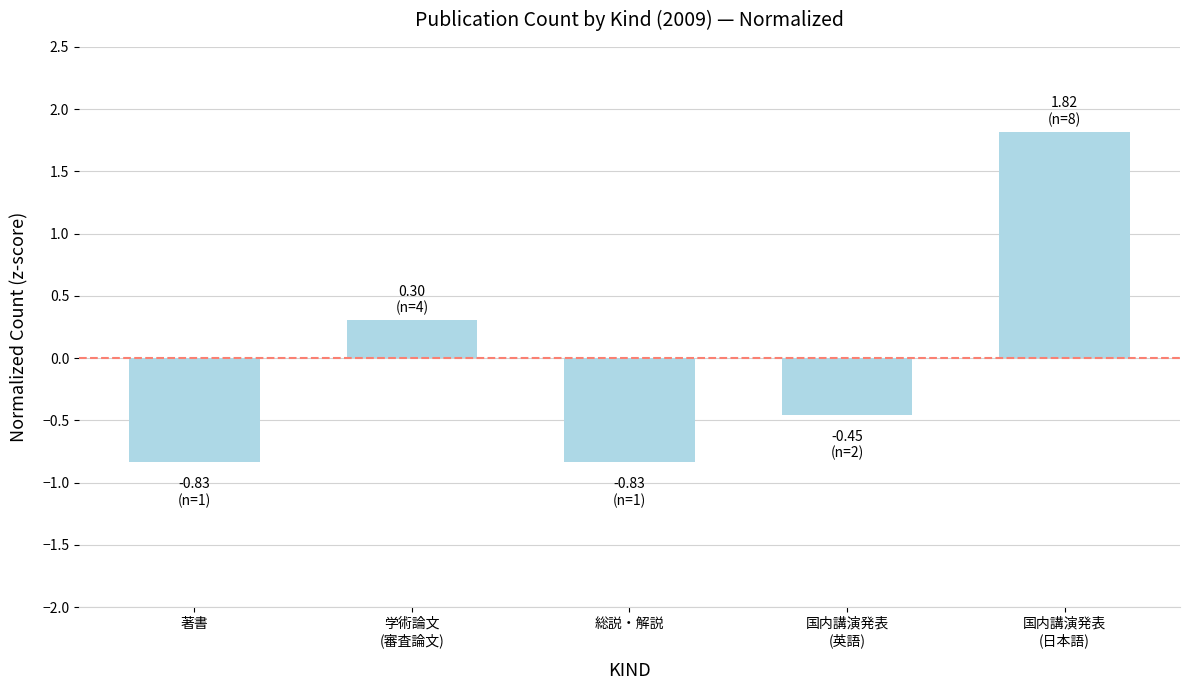

What is the label of the 4th bar from the right?

学術論文
(審査論文)